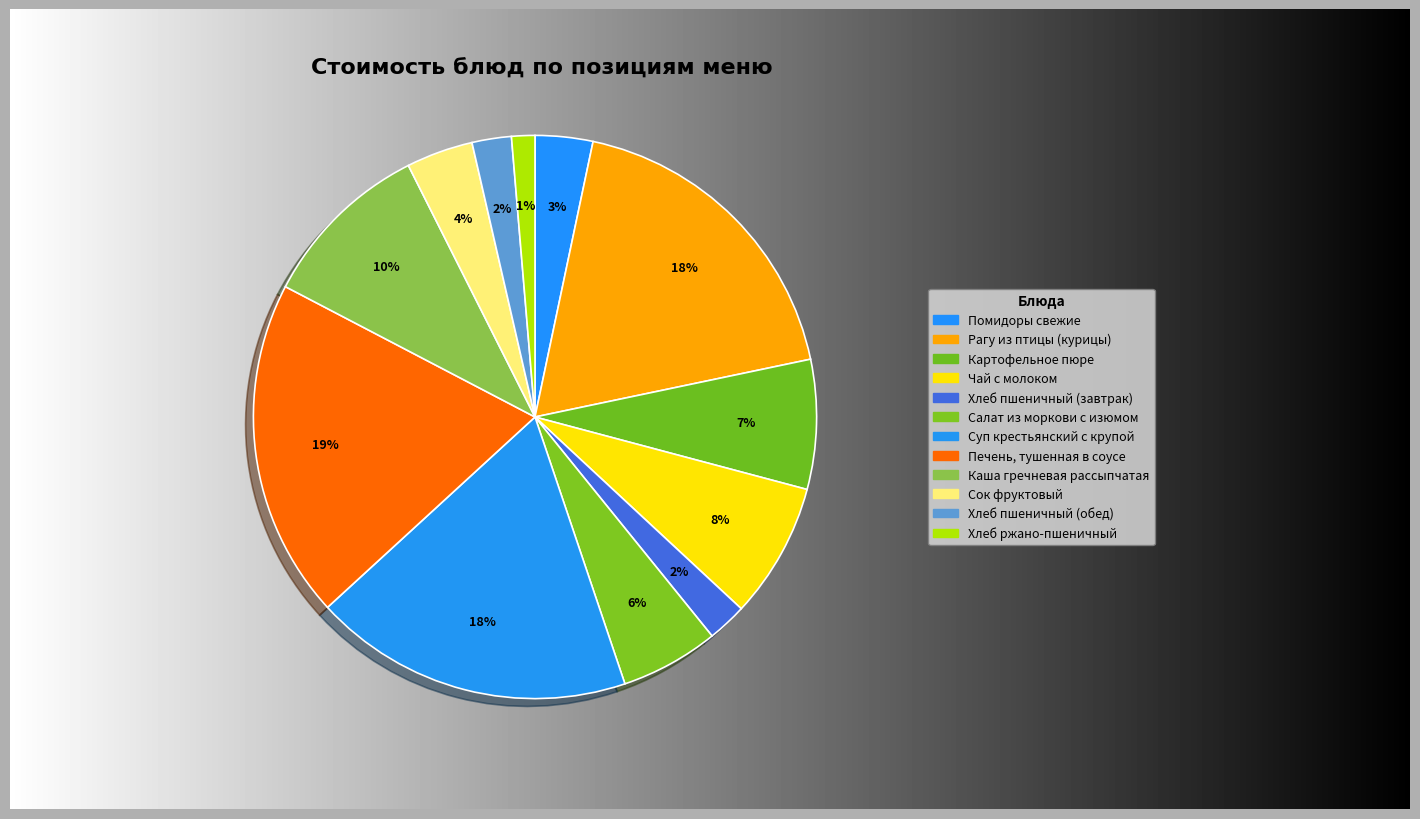

Count the number of slices in the pie.

12